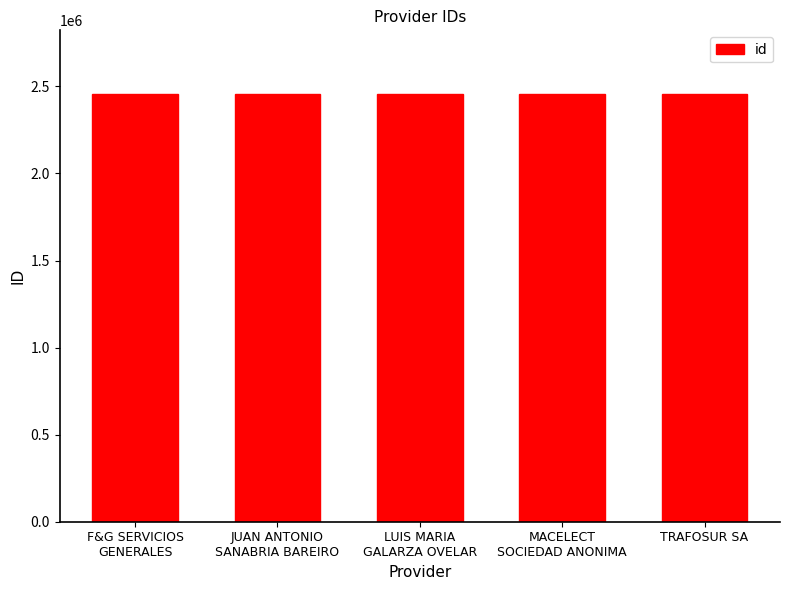

What is the average value?

2454084